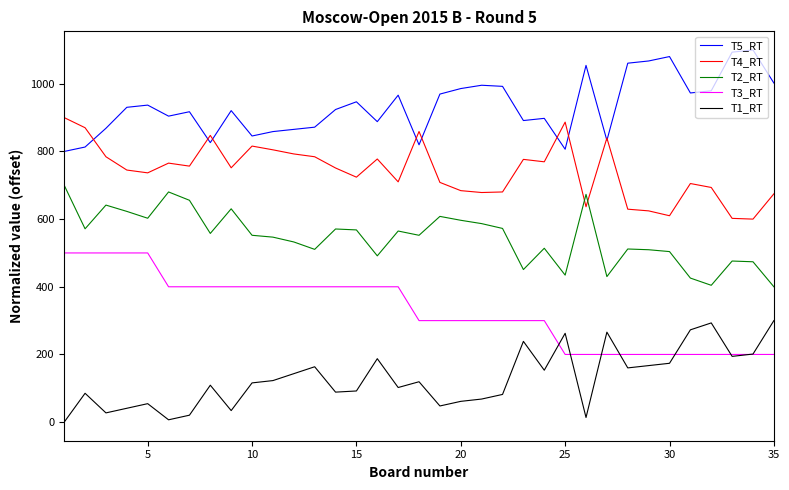

Which series has the largest total across all categories?

T5_RT